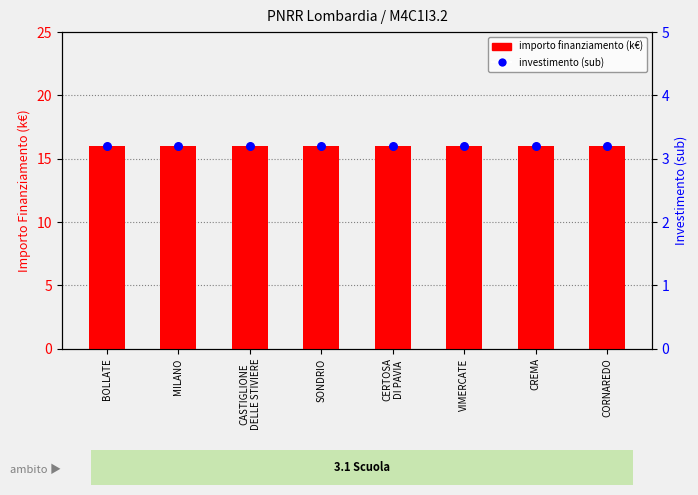

Which series reaches the minimum Y coordinate?

INVESTIMENTO (sub)